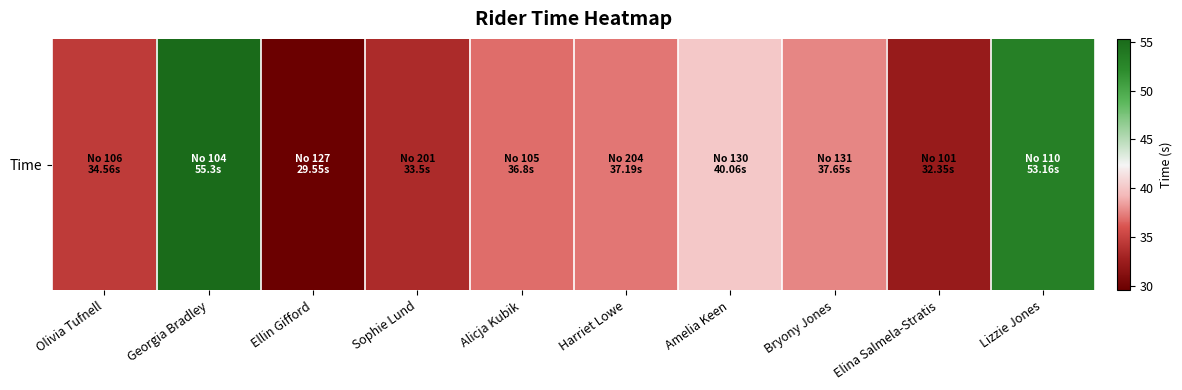

The value at Bryony Jones is 64.1. True or false?

False